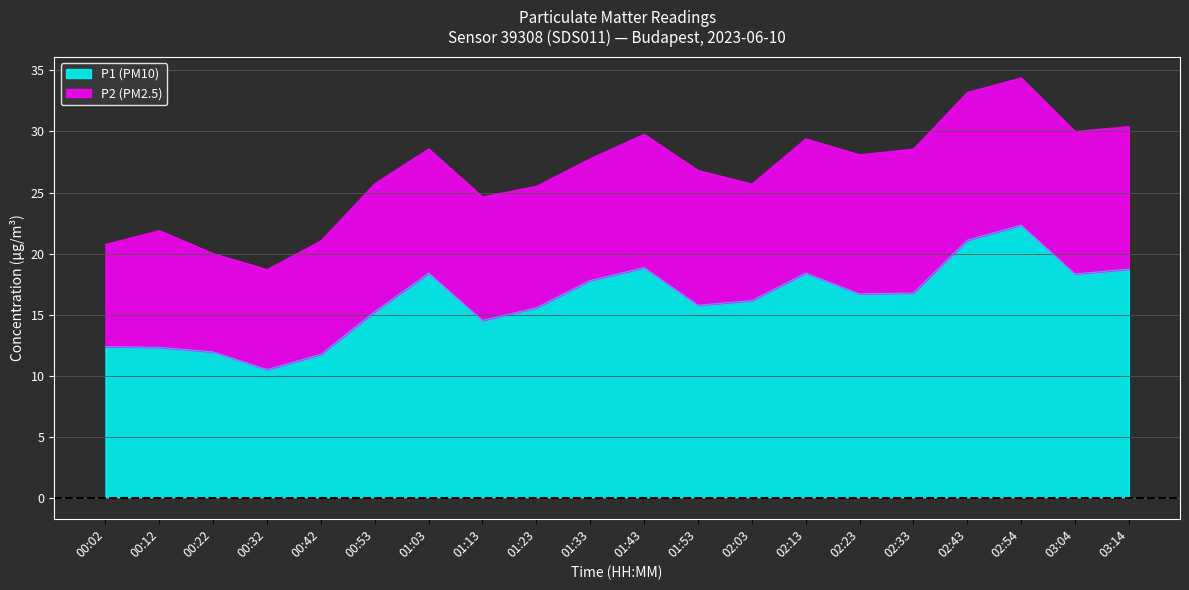

Between 01:13 and 02:54, which is larger?

02:54